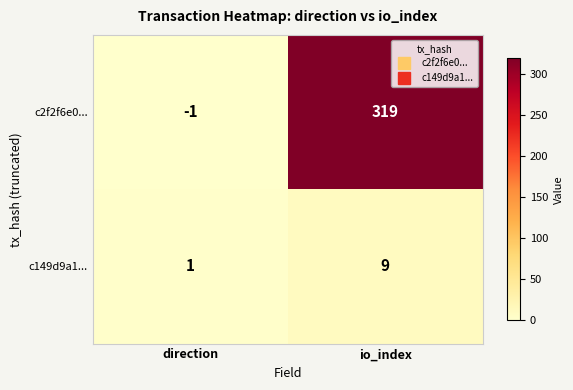

What is the sum of all c149d9a1... values?

10